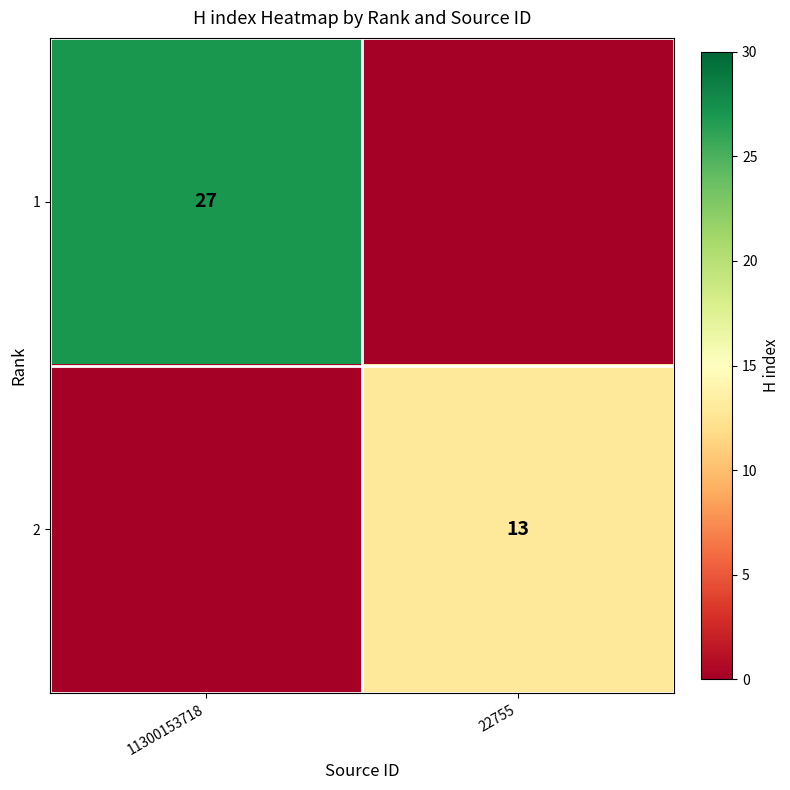

Is the value of 1 at 11300153718 greater than the value of 2 at 22755?

Yes